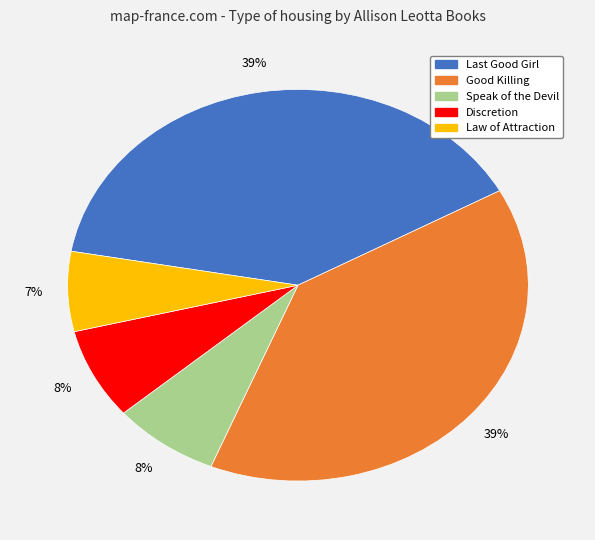

What percentage is the Law of Attraction slice, to the nearest percent?

7%